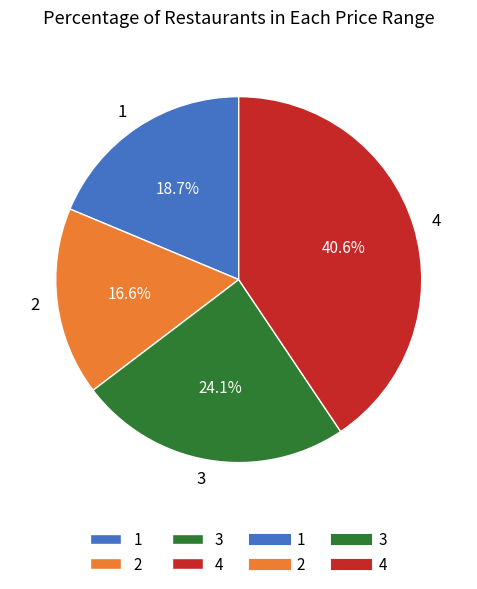

What percentage do 2 and 3 together represent?

40.7%